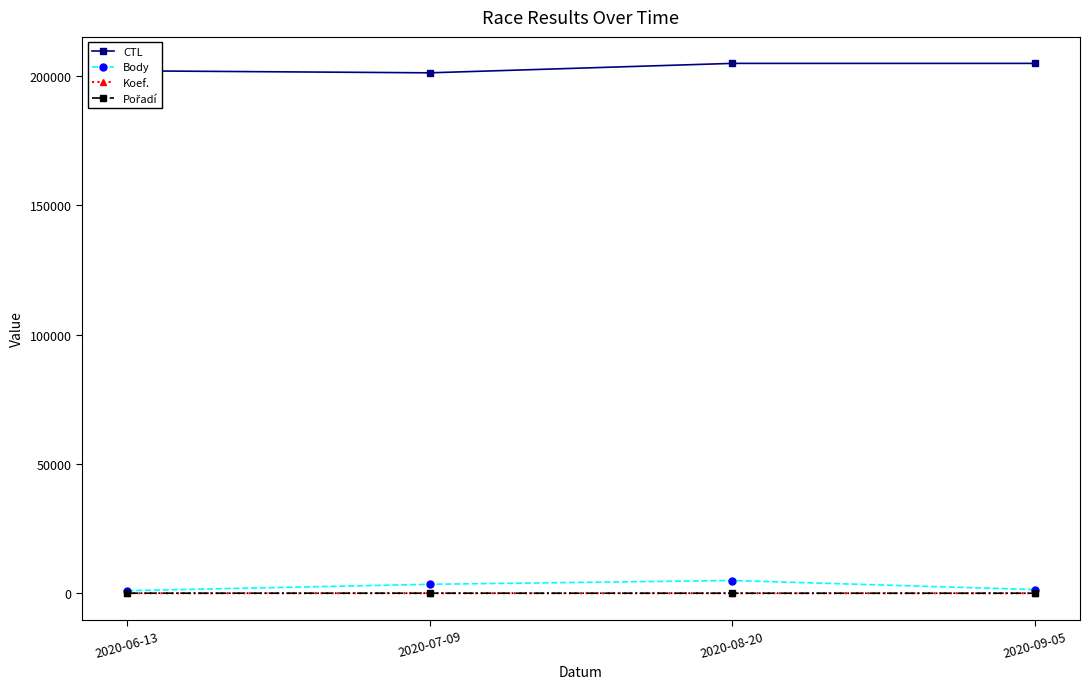

How many interior local peaks does the Koef. series have?

1